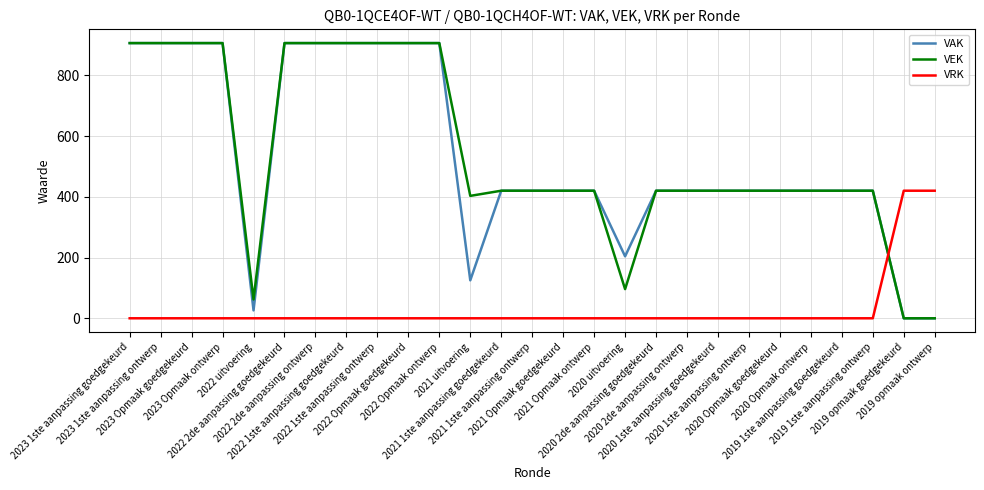

How many lines are shown in the chart?

3